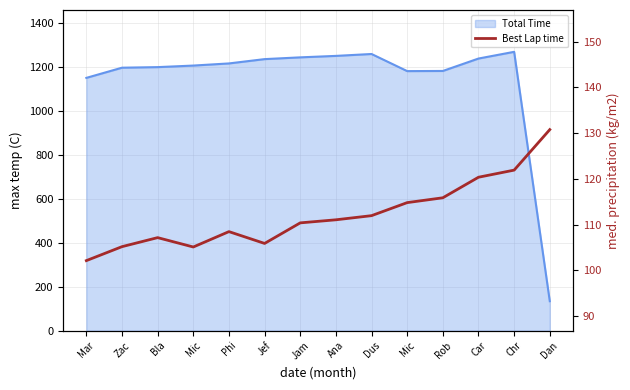

Between Chr and Mar, which is larger?

Chr